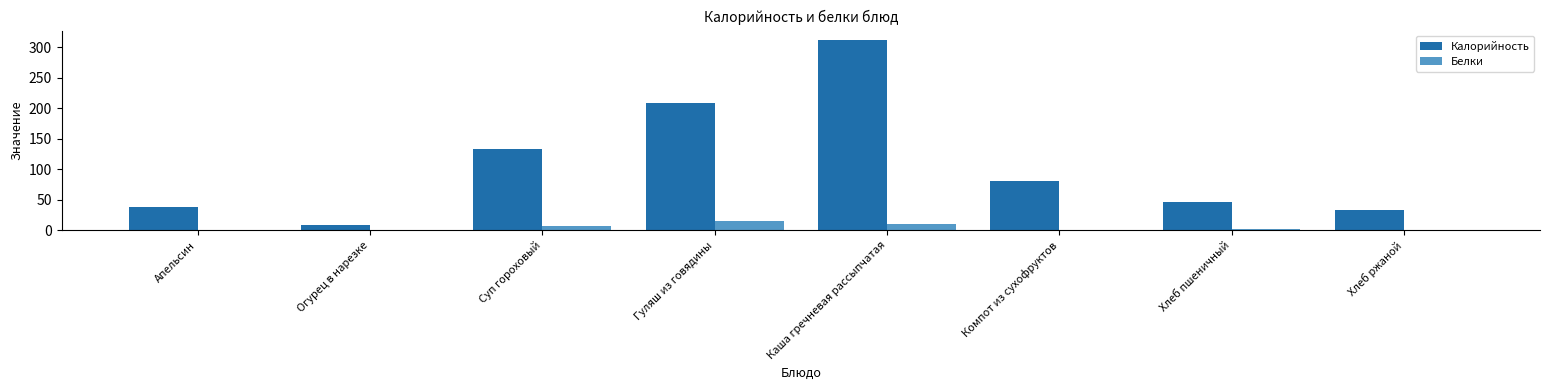

What is the label of the 3rd bar from the left?

Суп гороховый